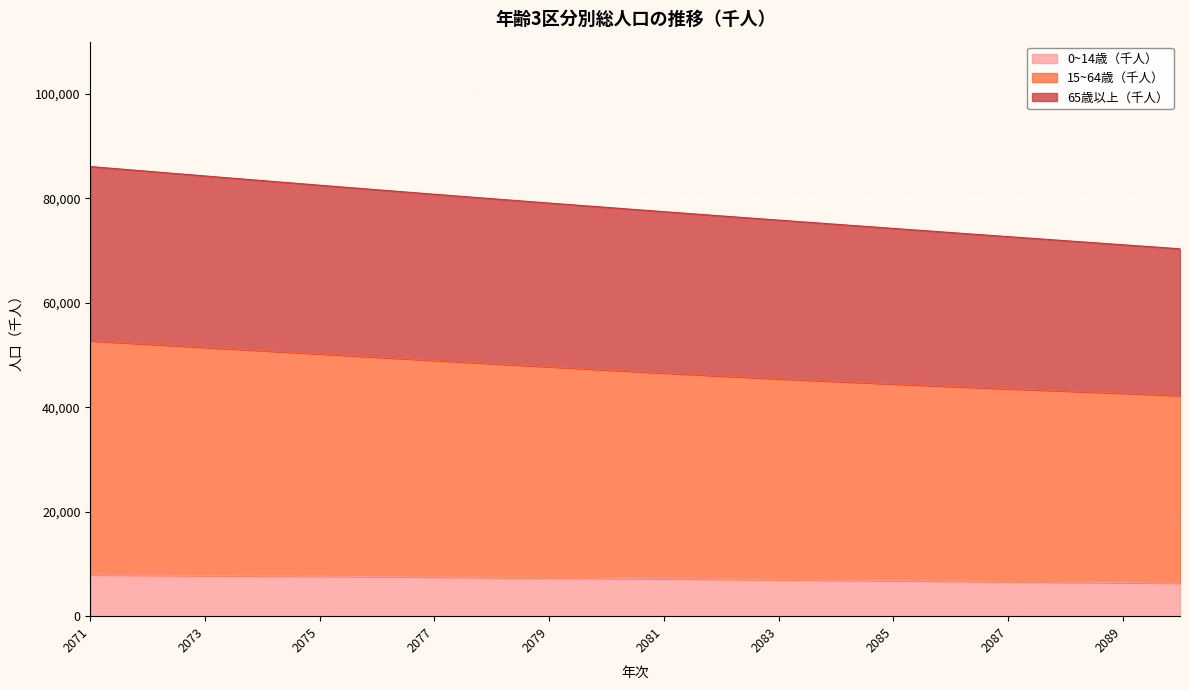

Which has a higher value, 2075 or 2079?

2075